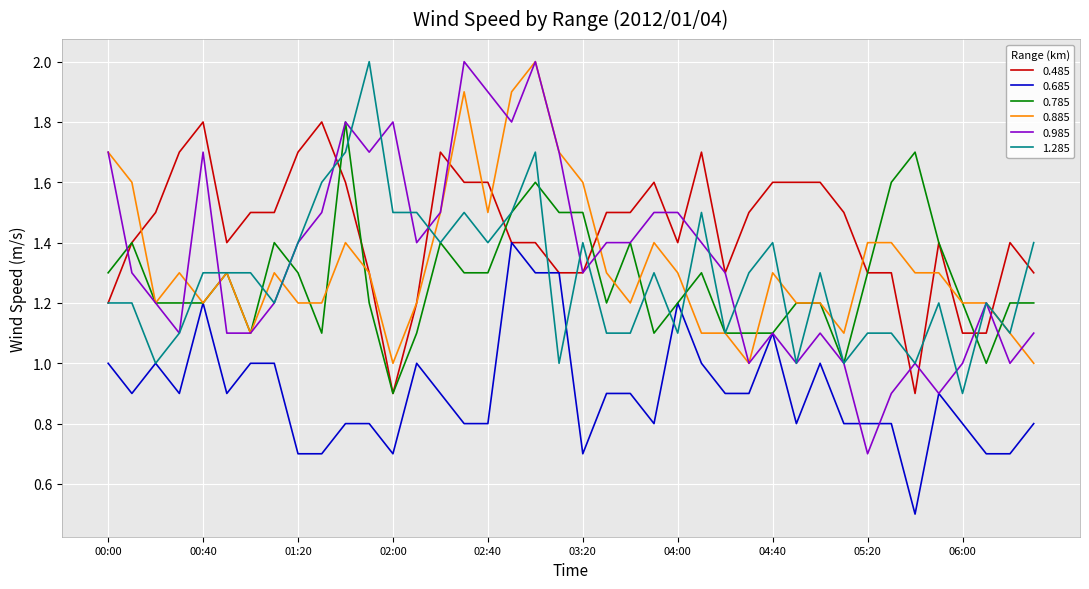

What is the highest value of the 1.285 series?

2.0